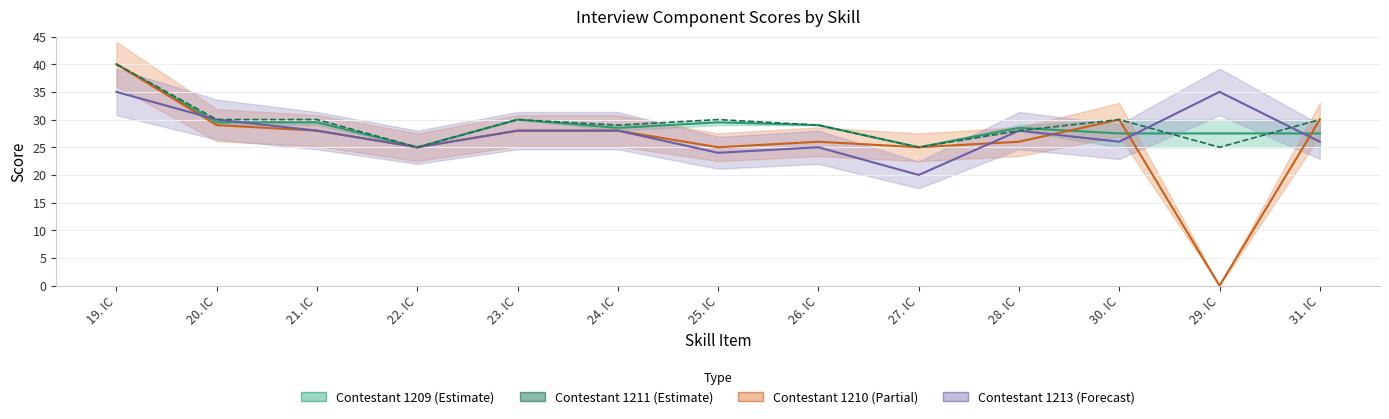

The Contestant 1210 series shows 28.0 at 24. IC. True or false?

True